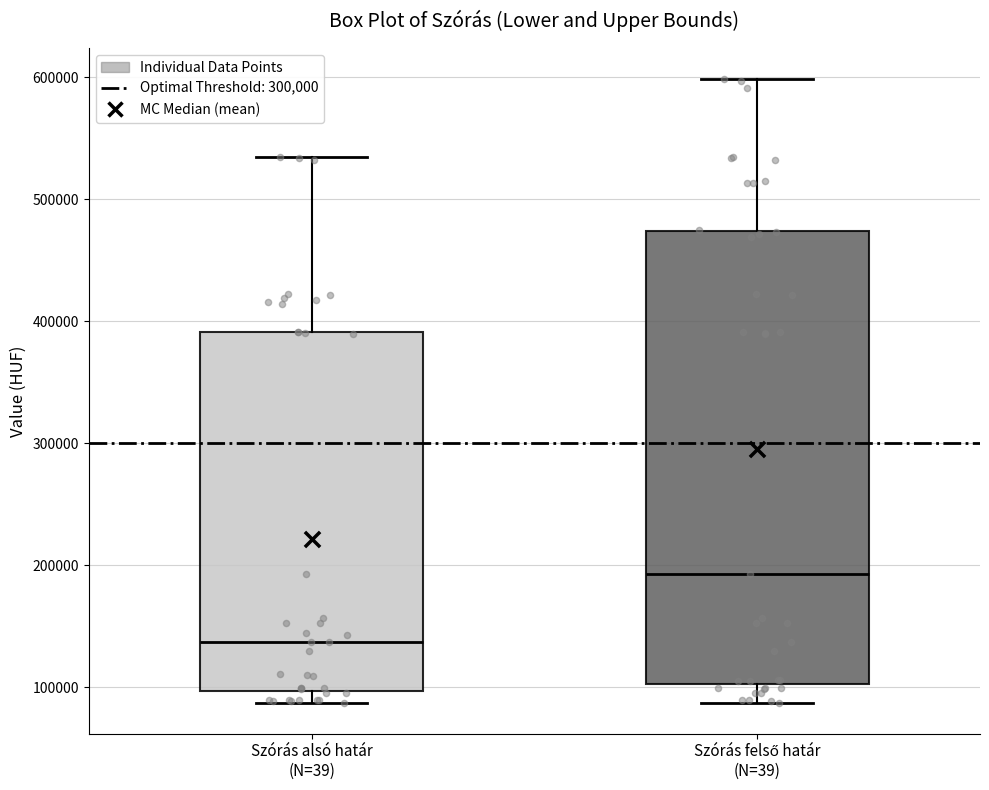

Where does the median line of the box for Szórás felső határ (N=39) sit on the y-axis? The values are not printed on the chart, so give them approximately, as read against the axis.

190000